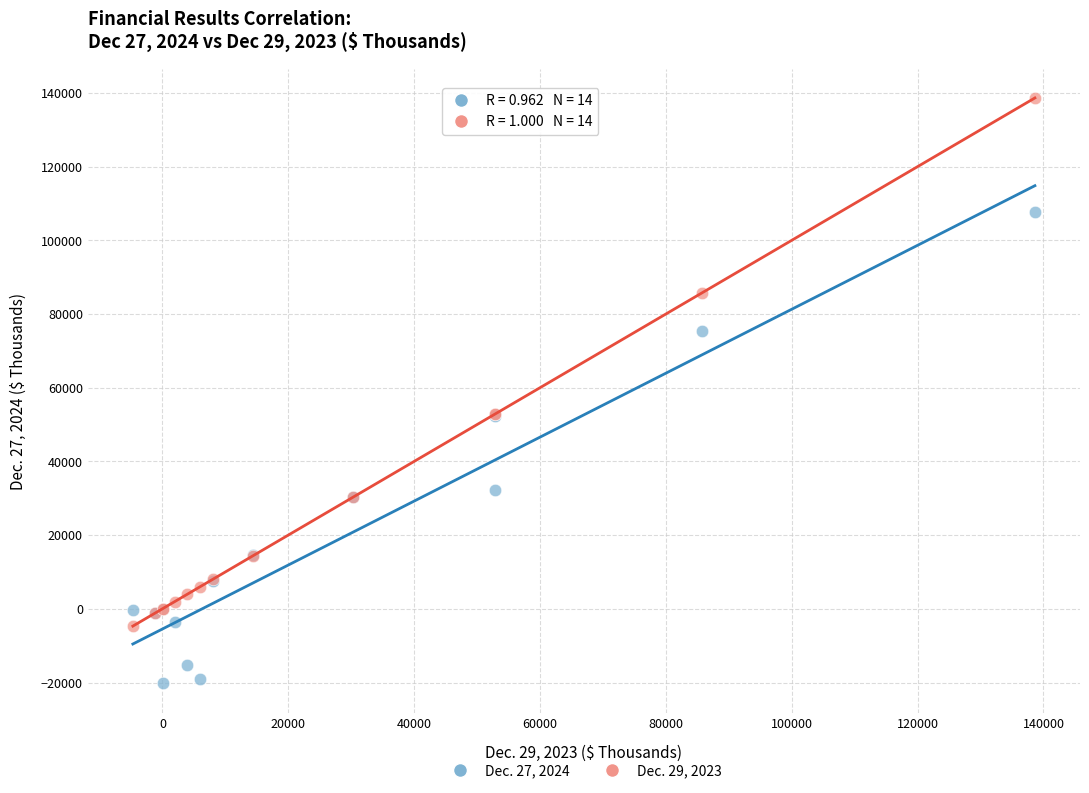

Which series contains the highest Y value?

Dec. 29, 2023